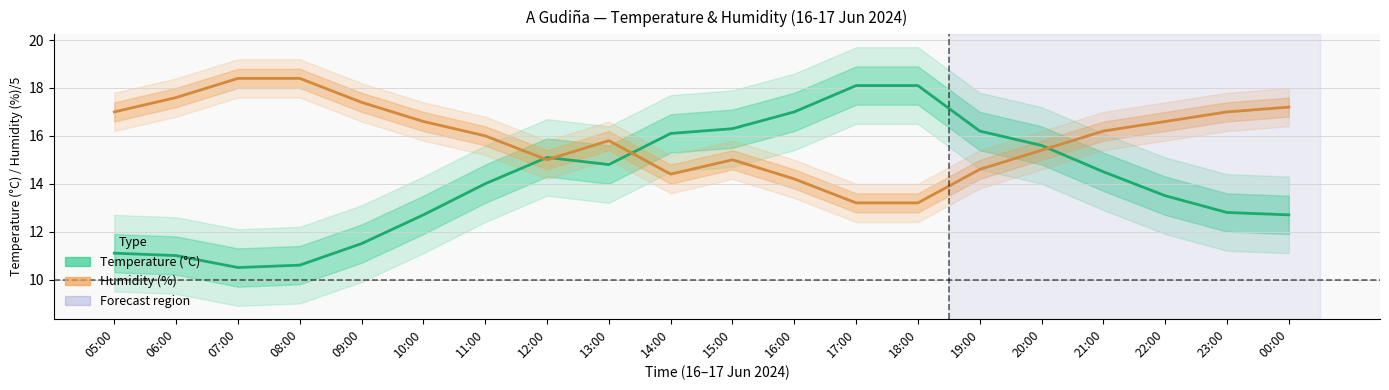

Which series has the widest spread of values?

Temperature (°C)